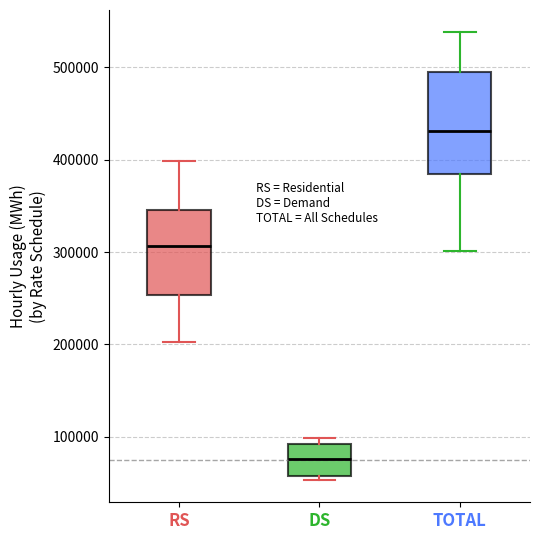

Which box is the tallest, from its lower edge to its upper edge?

TOTAL